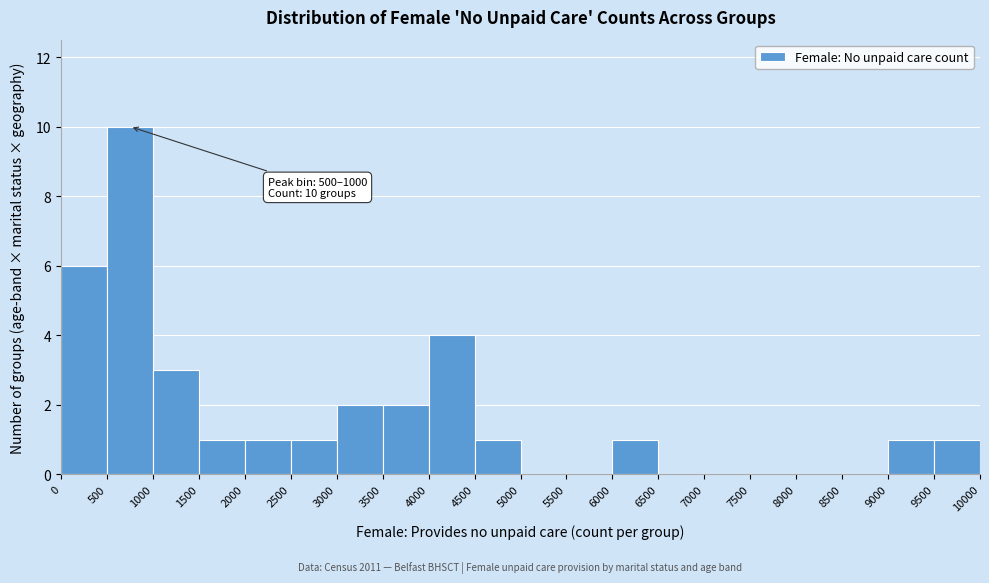

Over which range of the x-axis is the bar tallest?

500 to 1000